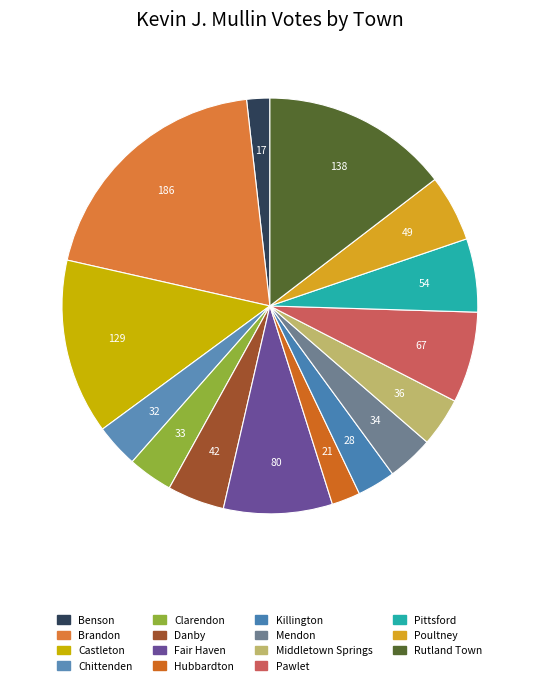

To the nearest percent, what is the combined percentage of Poultney and Middletown Springs?

9%